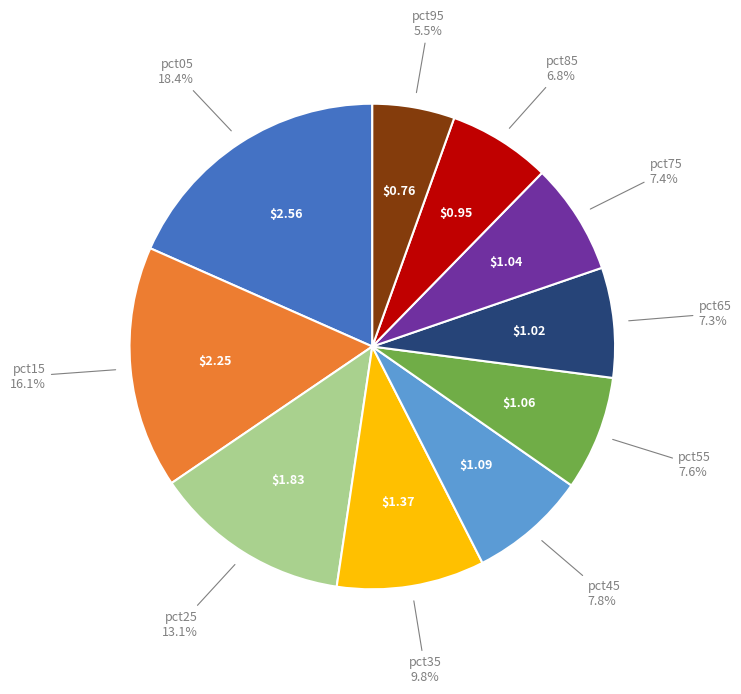

How many segments does this pie chart have?

10